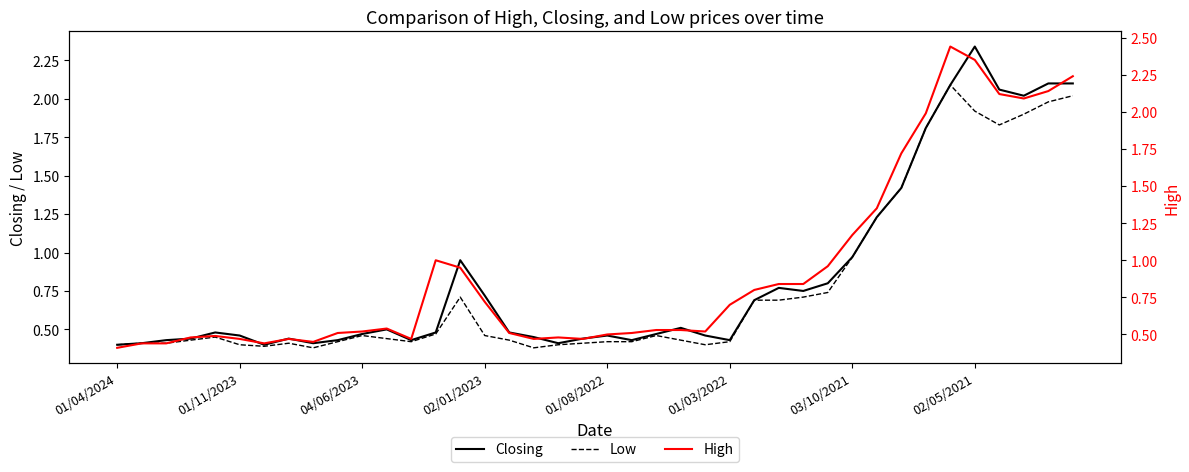

The Closing series shows 0.2 at 01/04/2024. True or false?

False